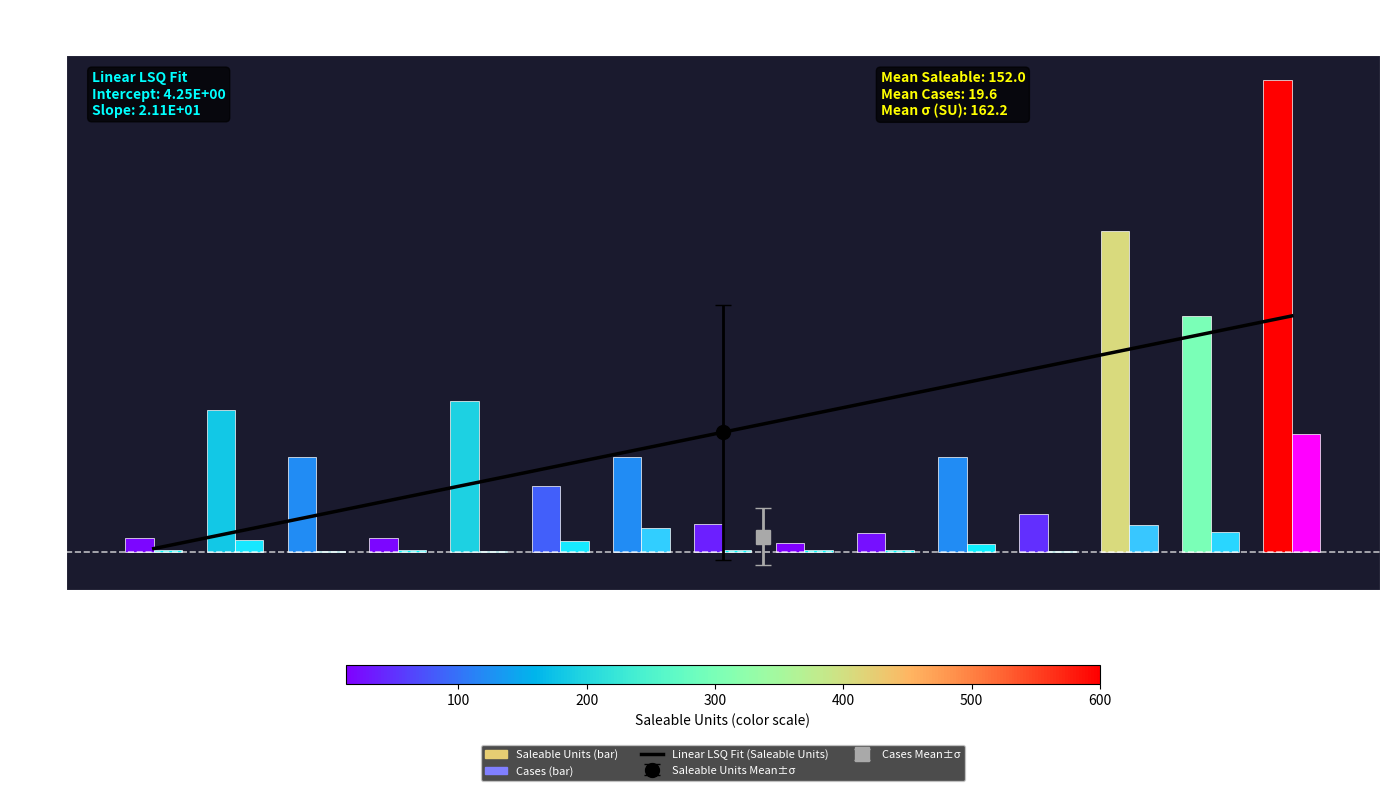

The chart shows a value of 21.0 at 3305. True or false?

False